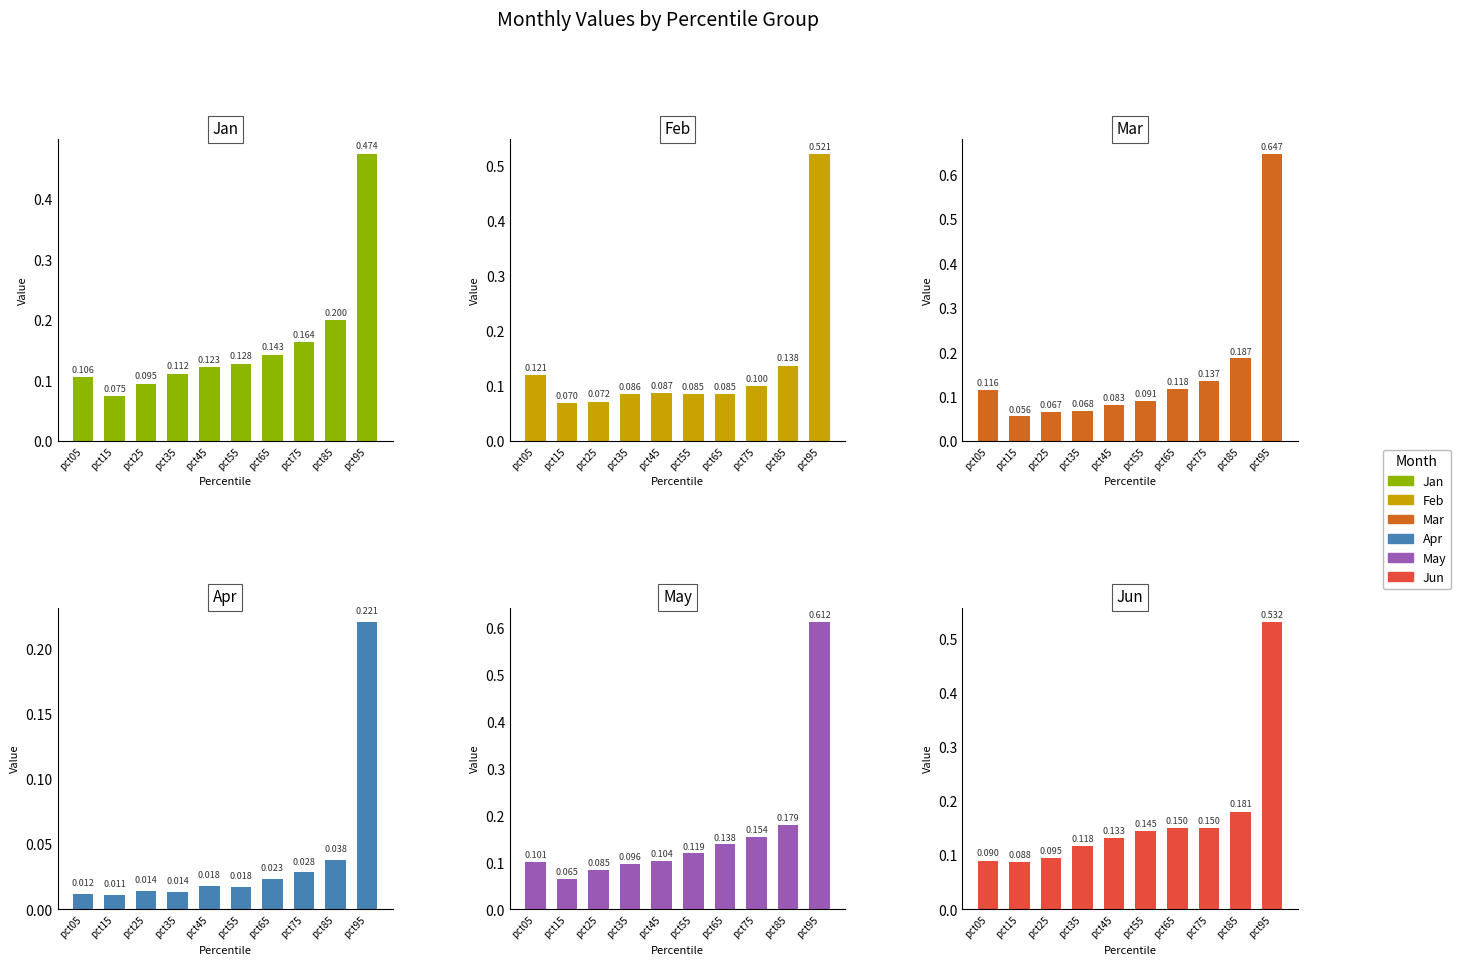

Is the value of Mar at pct45 greater than the value of May at pct95?

No